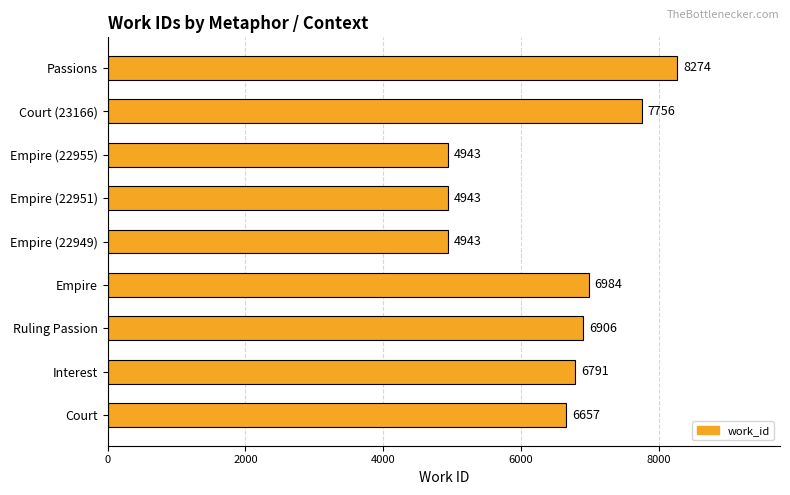

What is the change in value from Empire to Empire (22949)?

-2041